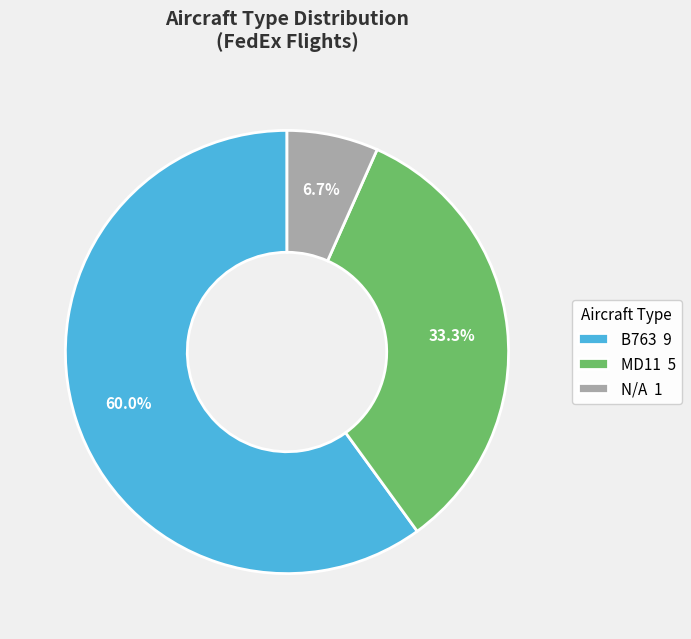

Count the number of slices in the pie.

3